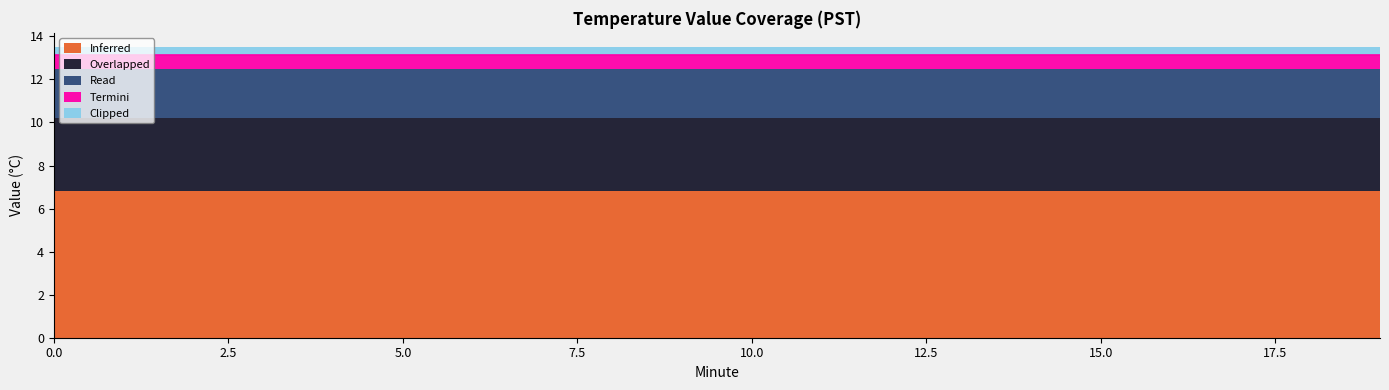

True or false: Clipped has more than 0 interior local peaks.

False